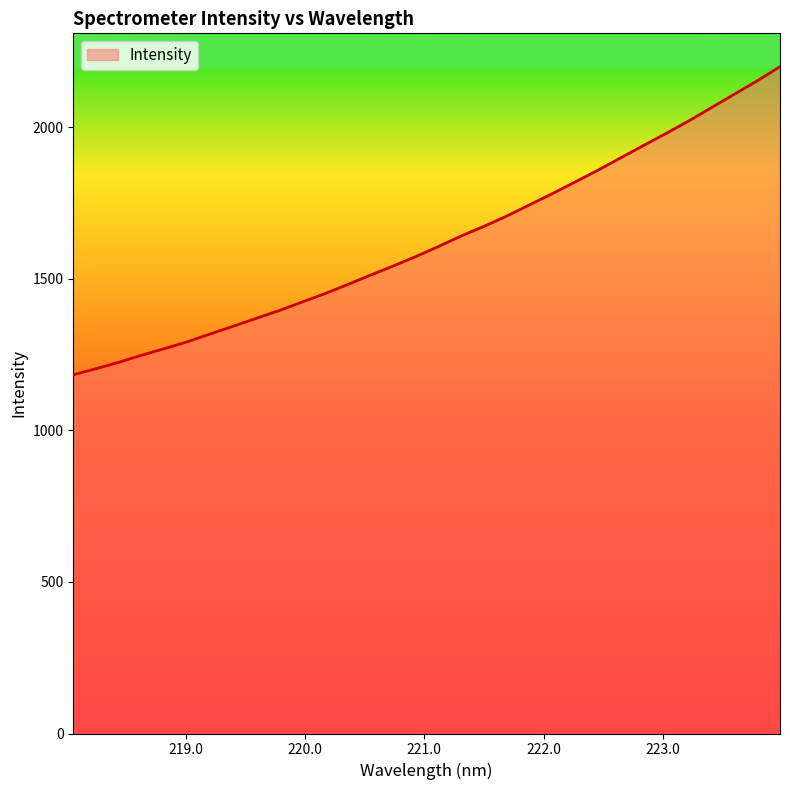

What is the smallest value displayed?

1183.4